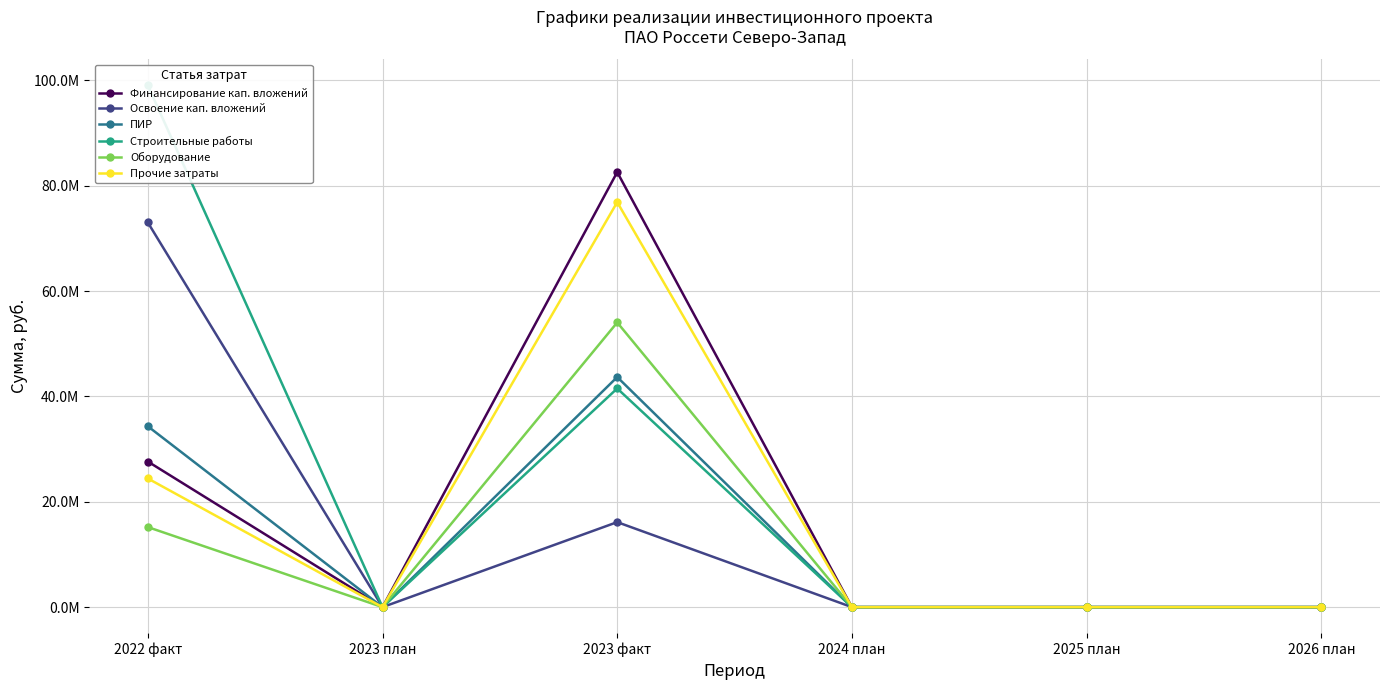

At which category does ПИР reach its first local valley?

2023 план